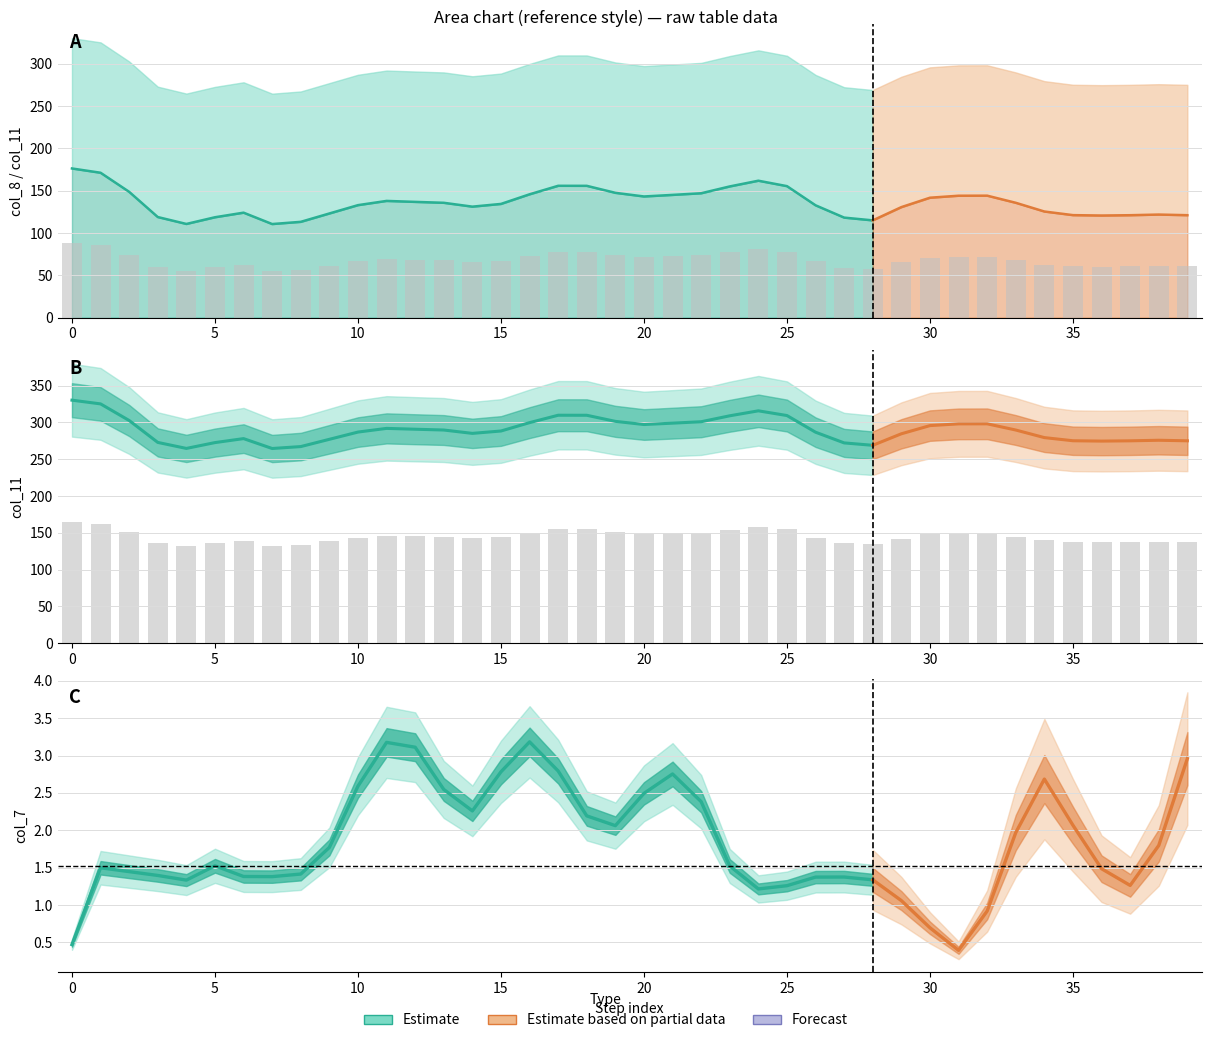

How many values in the col_8 series are below 135?

20